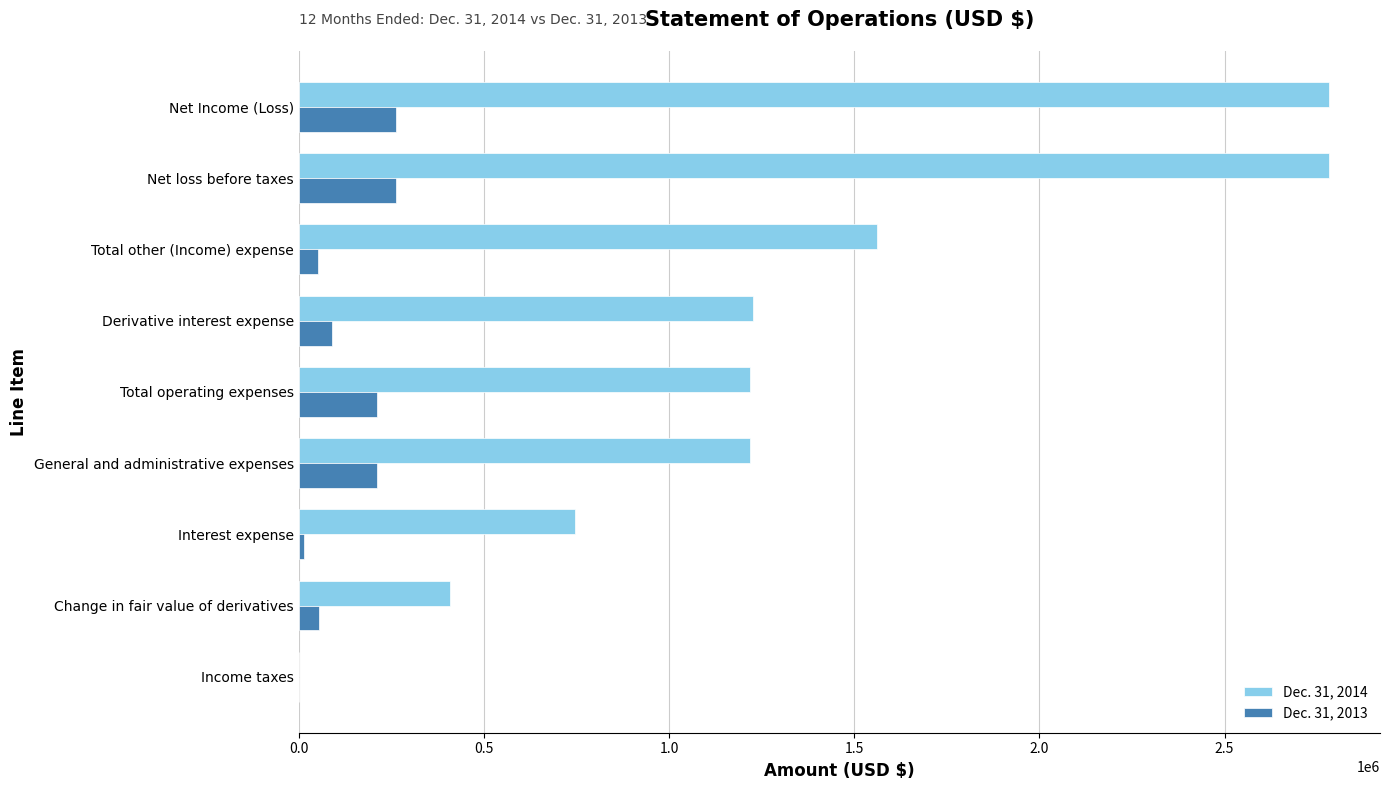

Which series has the largest total across all categories?

Dec. 31, 2014